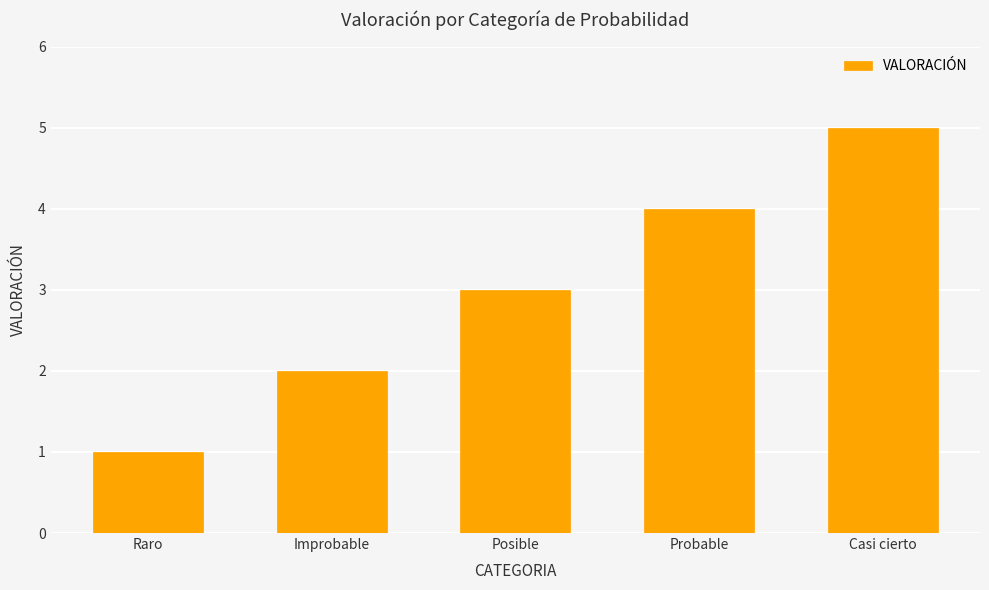

Rank the categories by value from lowest to highest.

Raro, Improbable, Posible, Probable, Casi cierto